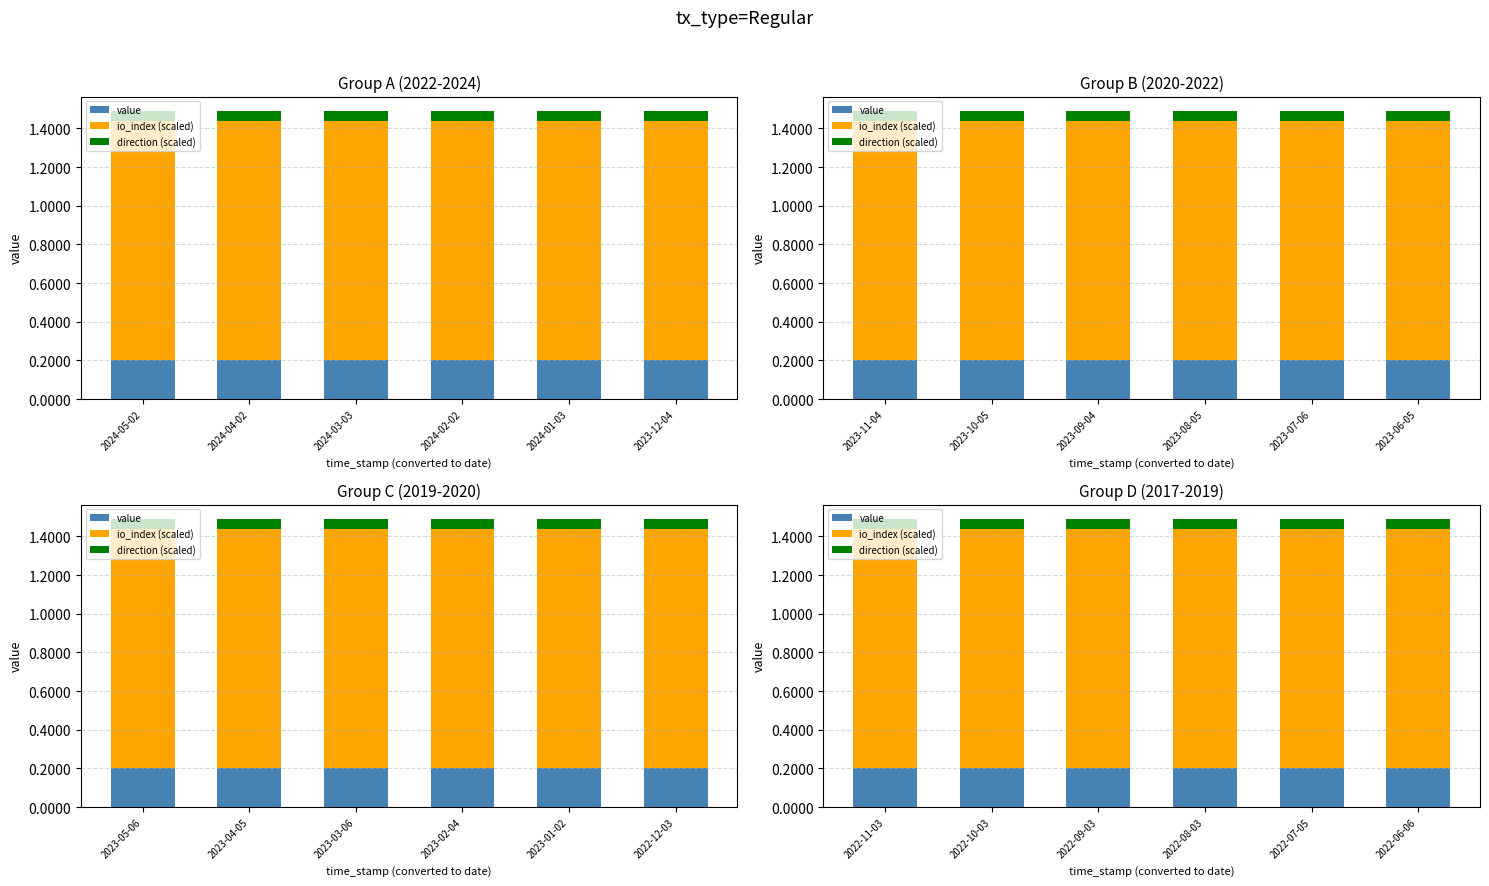

List the series in order of their peak value, lowest first.

direction (scaled), value, io_index (scaled)